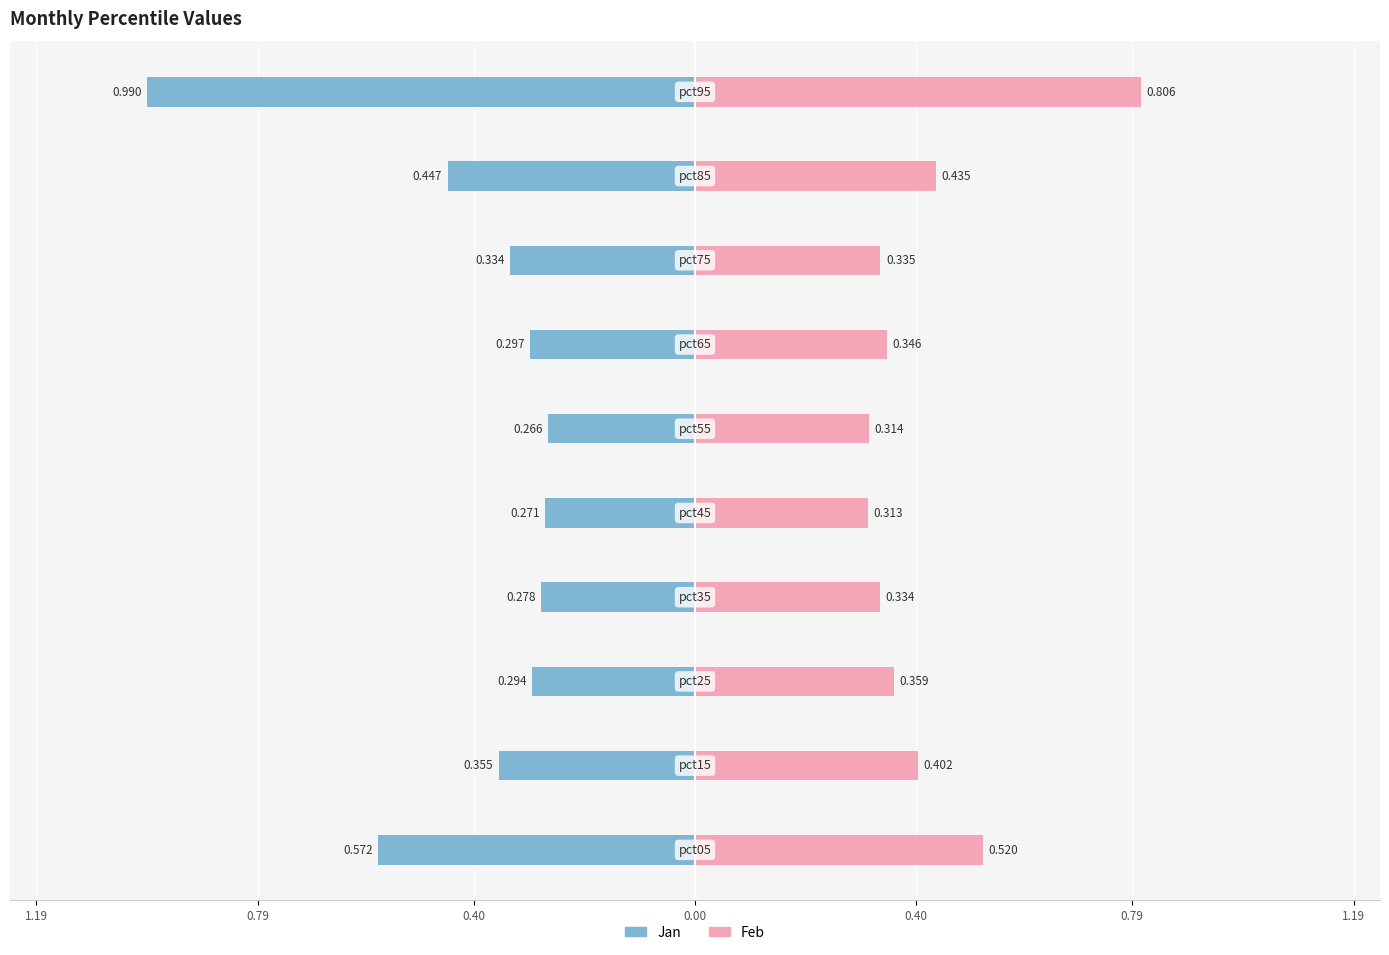

The Feb series shows 0.2 at 9. True or false?

False